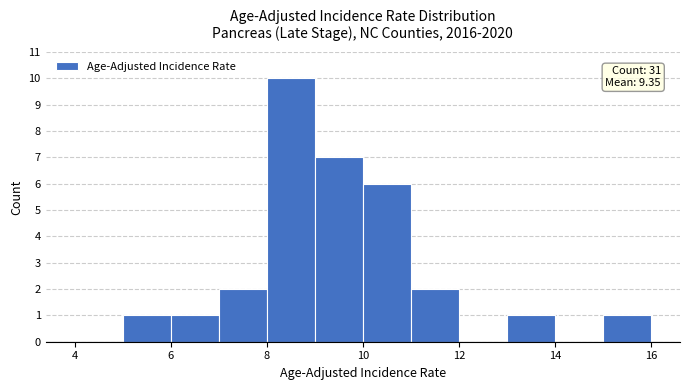

Over which range of the x-axis is the bar tallest?

8 to 9